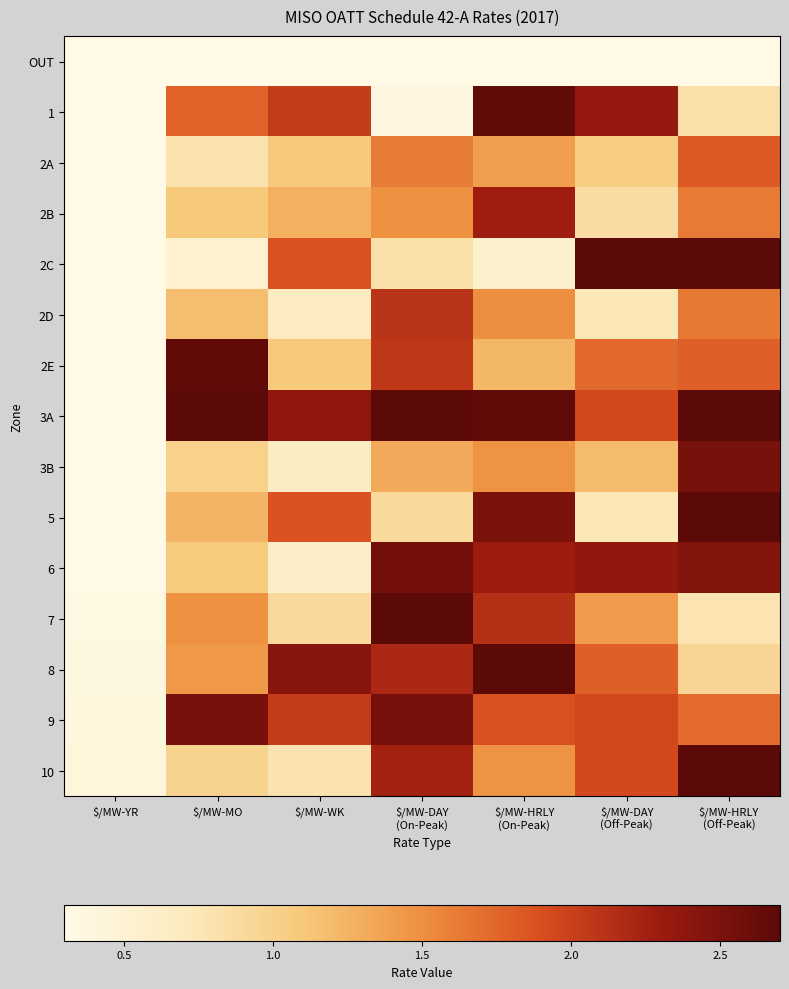

What is the total value across all series at $/MW-HRLY
(On-Peak)?

26.8